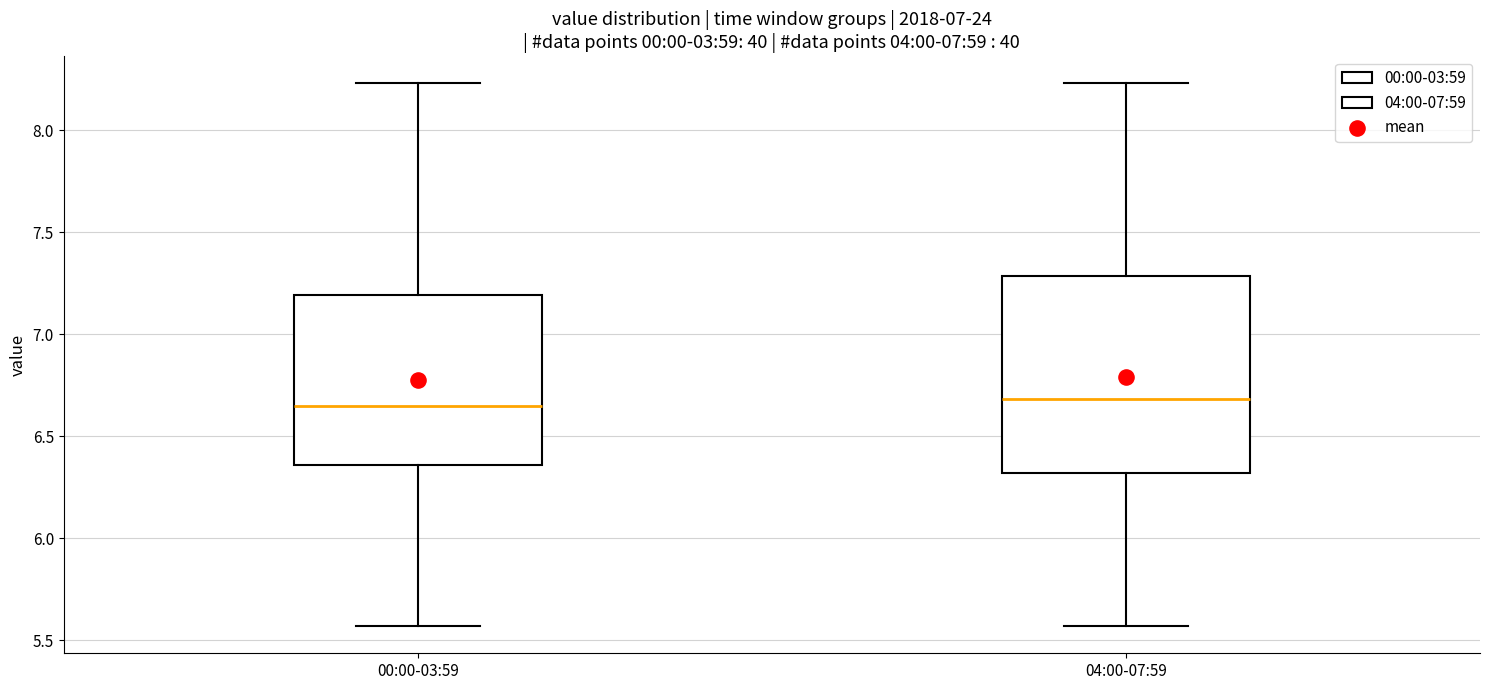

Reading left to right, transcribe this box plot: for each box, give where its median line is, the range the box spans, and where its two whiskers end, as read against the y-axis. The values are not printed on the chart, so give them approximately, as read against the axis.

00:00-03:59: median 6.65, box 6.35 to 7.20, whiskers 5.55 to 8.25
04:00-07:59: median 6.70, box 6.30 to 7.30, whiskers 5.55 to 8.25